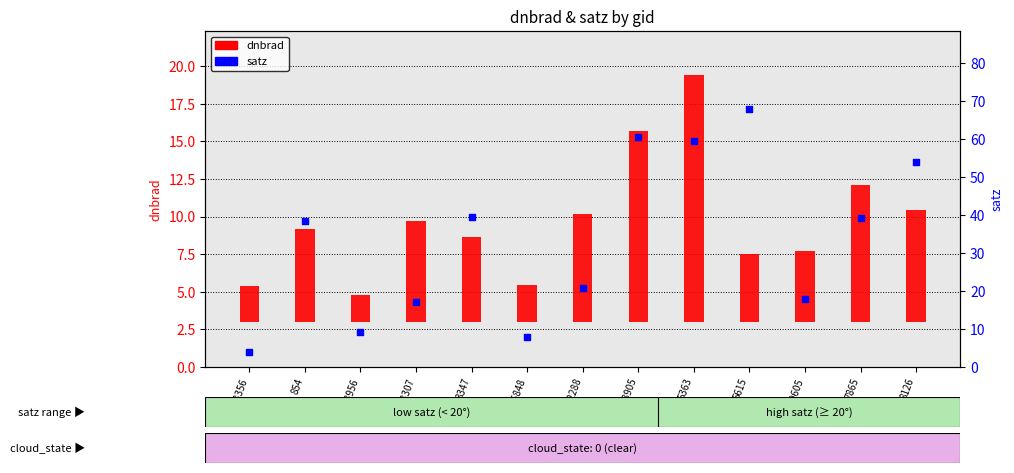

What is the total value across all series at 7865?

48.4